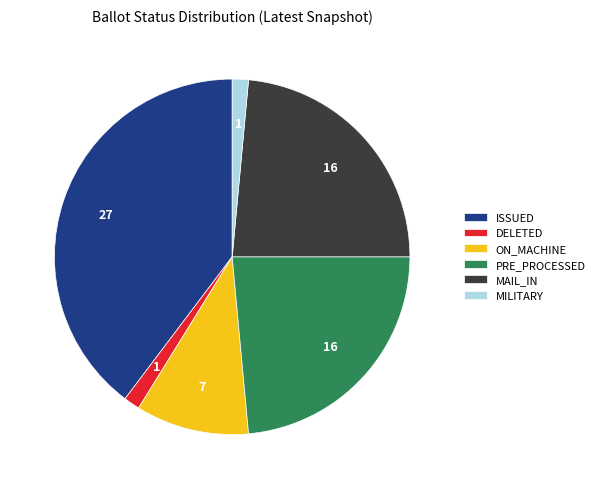

Combined, do MILITARY and MAIL_IN account for over 50%?

No